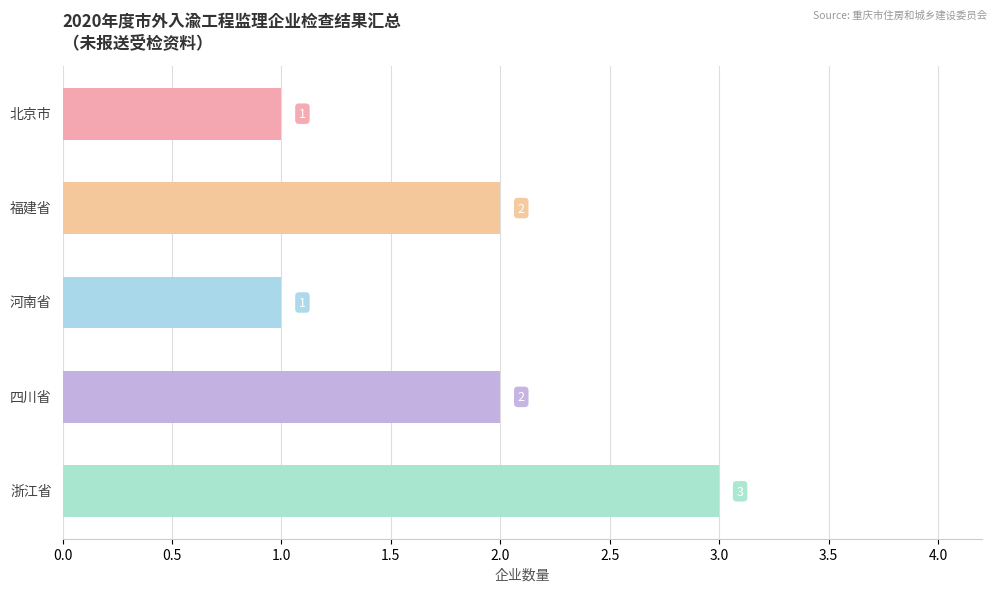

How many values are between 1 and 2?

4